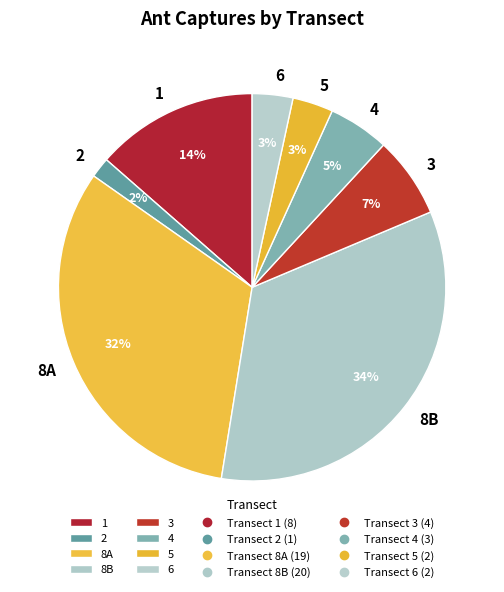

To the nearest percent, what percentage of the pie is 6?

3%